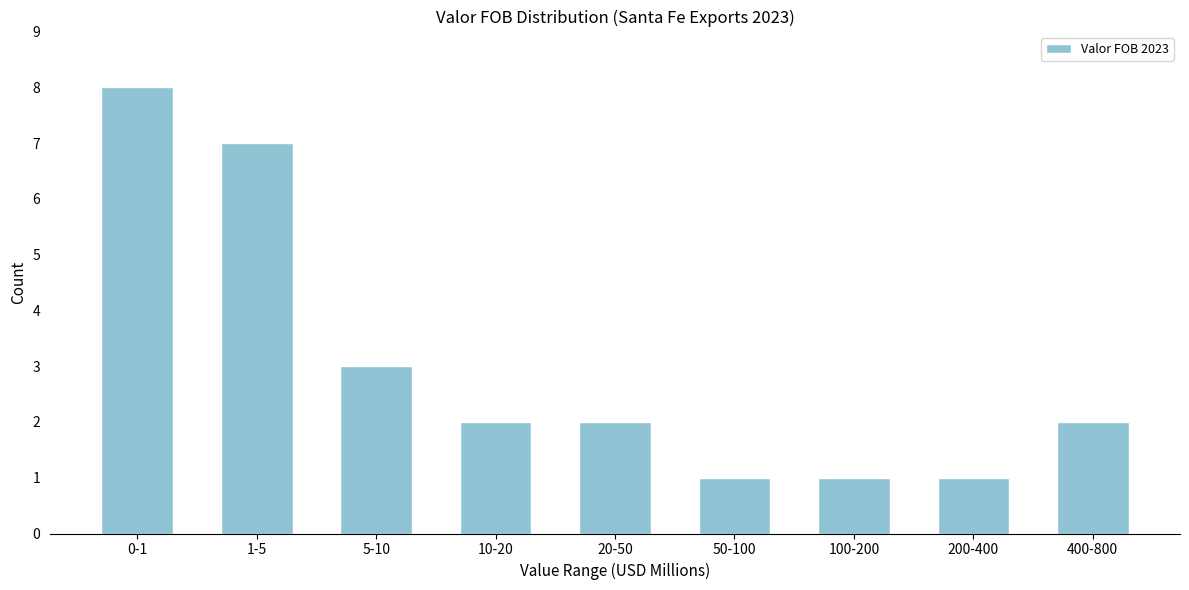

Reading left to right, list all the values displayed in this chart.

0-1=8	1-5=7	5-10=3	10-20=2	20-50=2	50-100=1	100-200=1	200-400=1	400-800=2